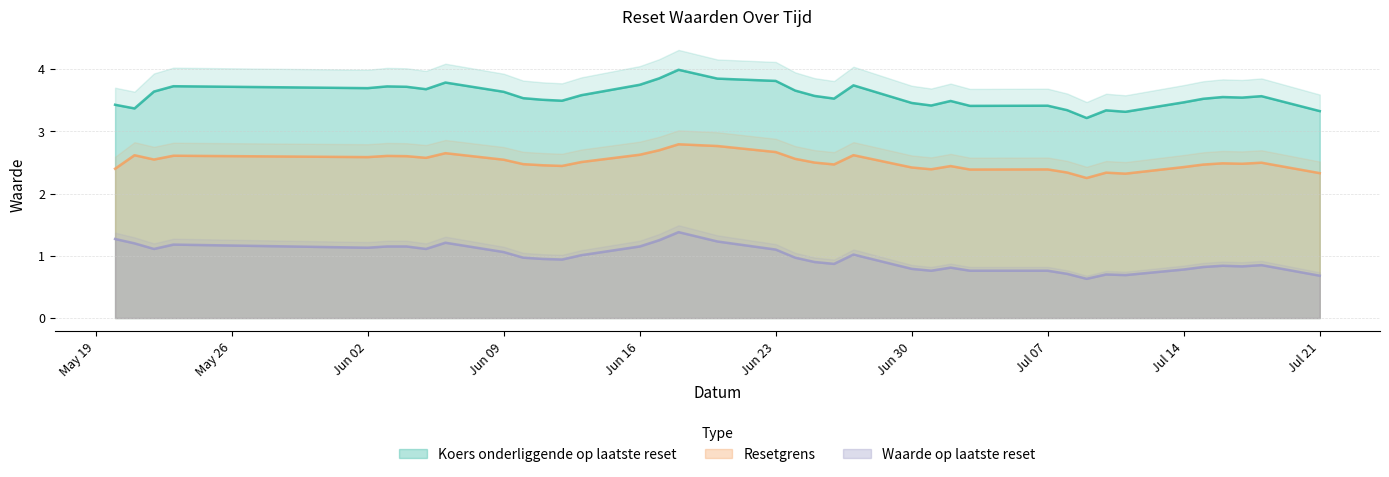

Which series changed the most between 2025-07-08 and 2025-06-06?

Waarde op laatste reset